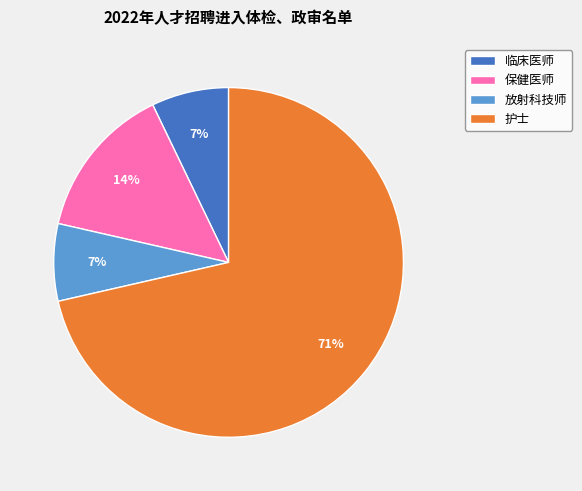

What is the largest slice in the pie chart?

护士